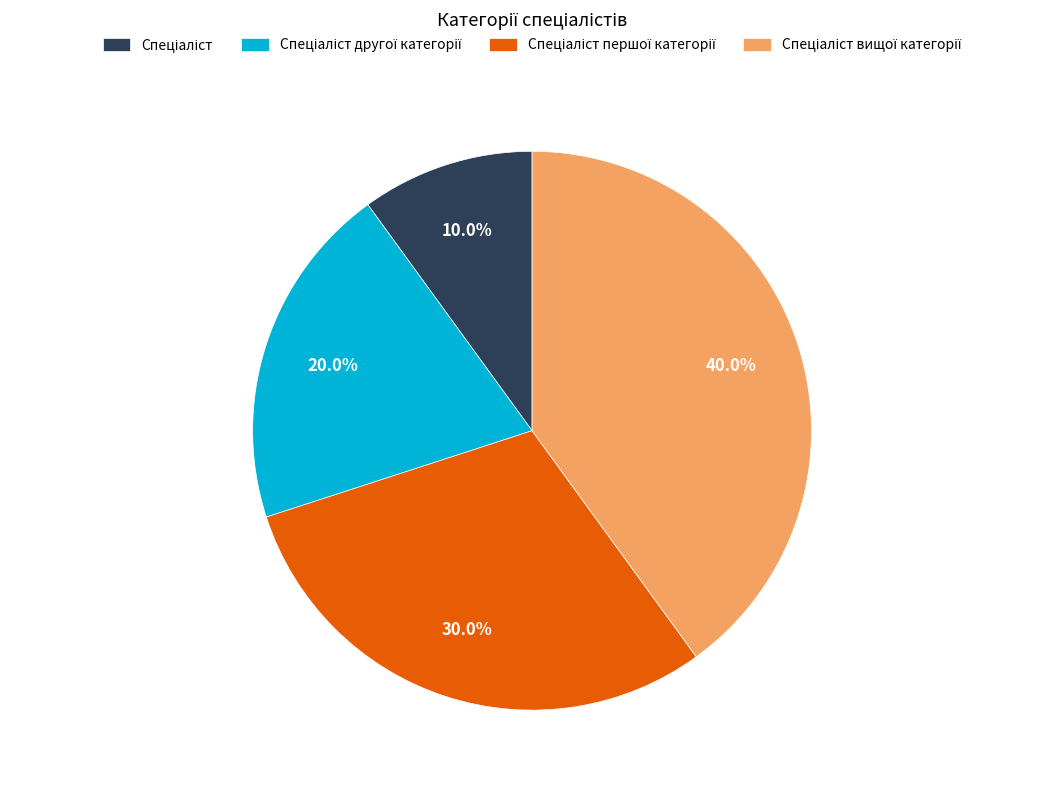

Is there a majority slice in this chart?

No